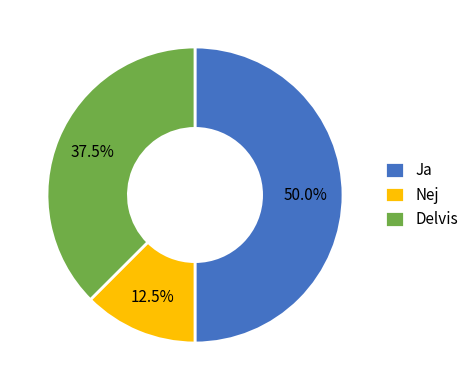

How many segments does this pie chart have?

3